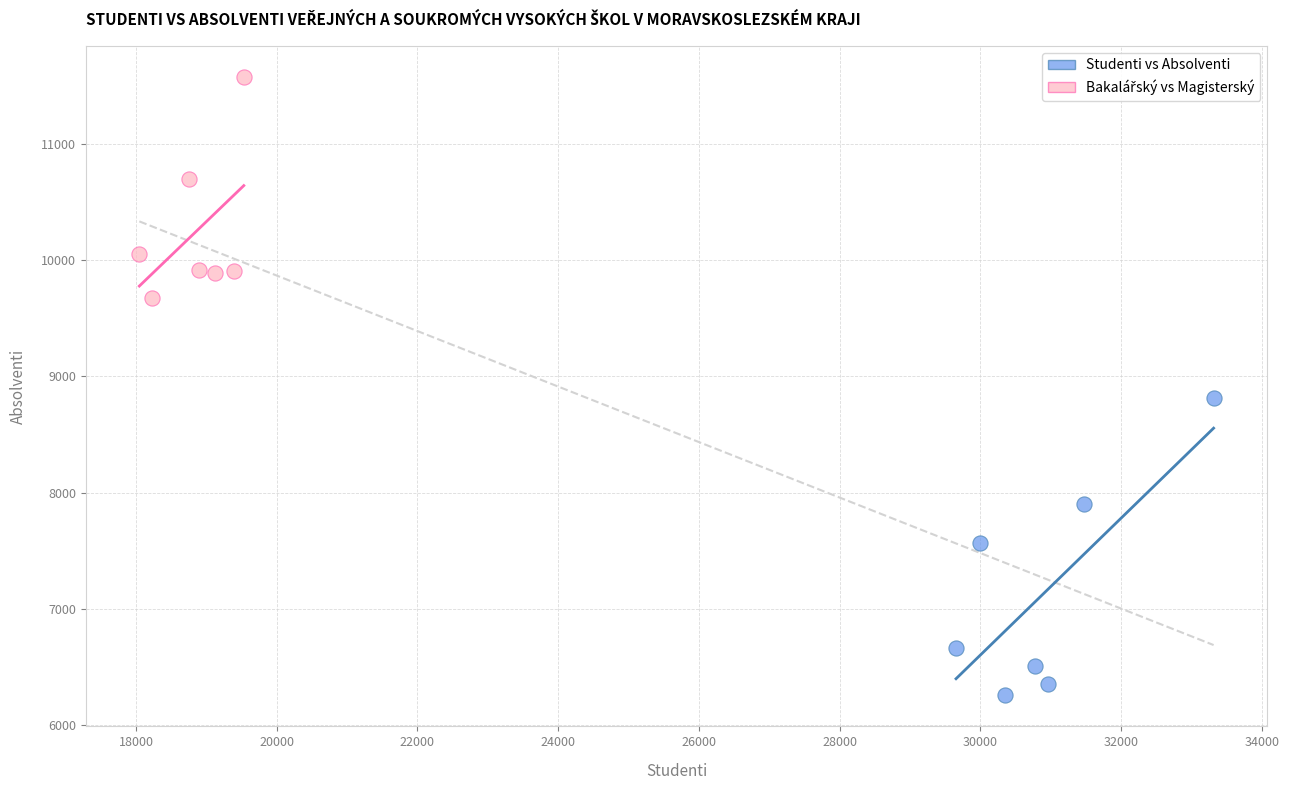

Which series contains the lowest Y value?

Studenti vs Absolventi